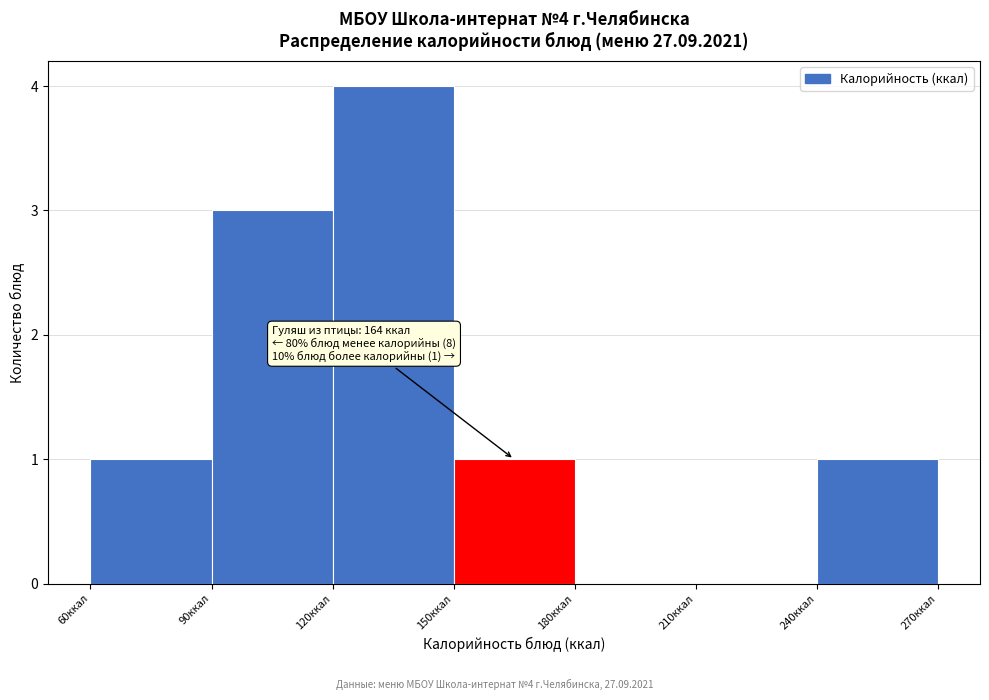

Over which range of the x-axis is the bar tallest?

120 to 150